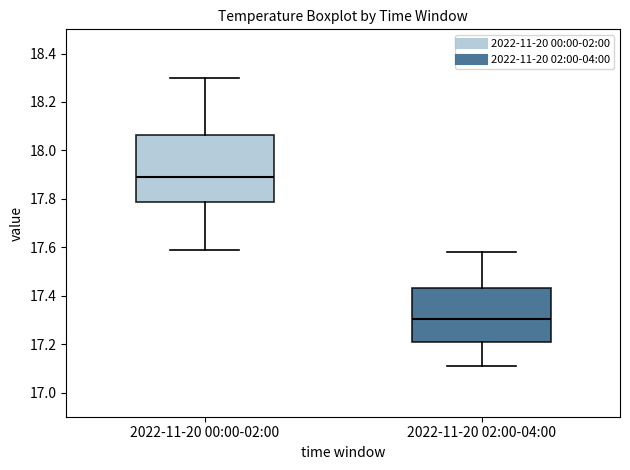

Where is the lower edge of the box for 2022-11-20 02:00-04:00 on the y-axis? The values are not printed on the chart, so give them approximately, as read against the axis.

17.20